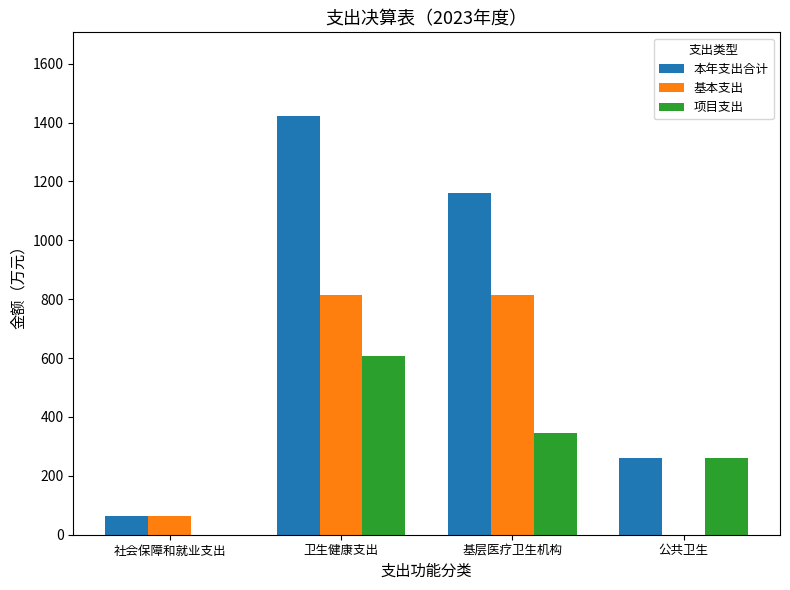

The value of 基本支出 at 卫生健康支出 is 437.7. True or false?

False